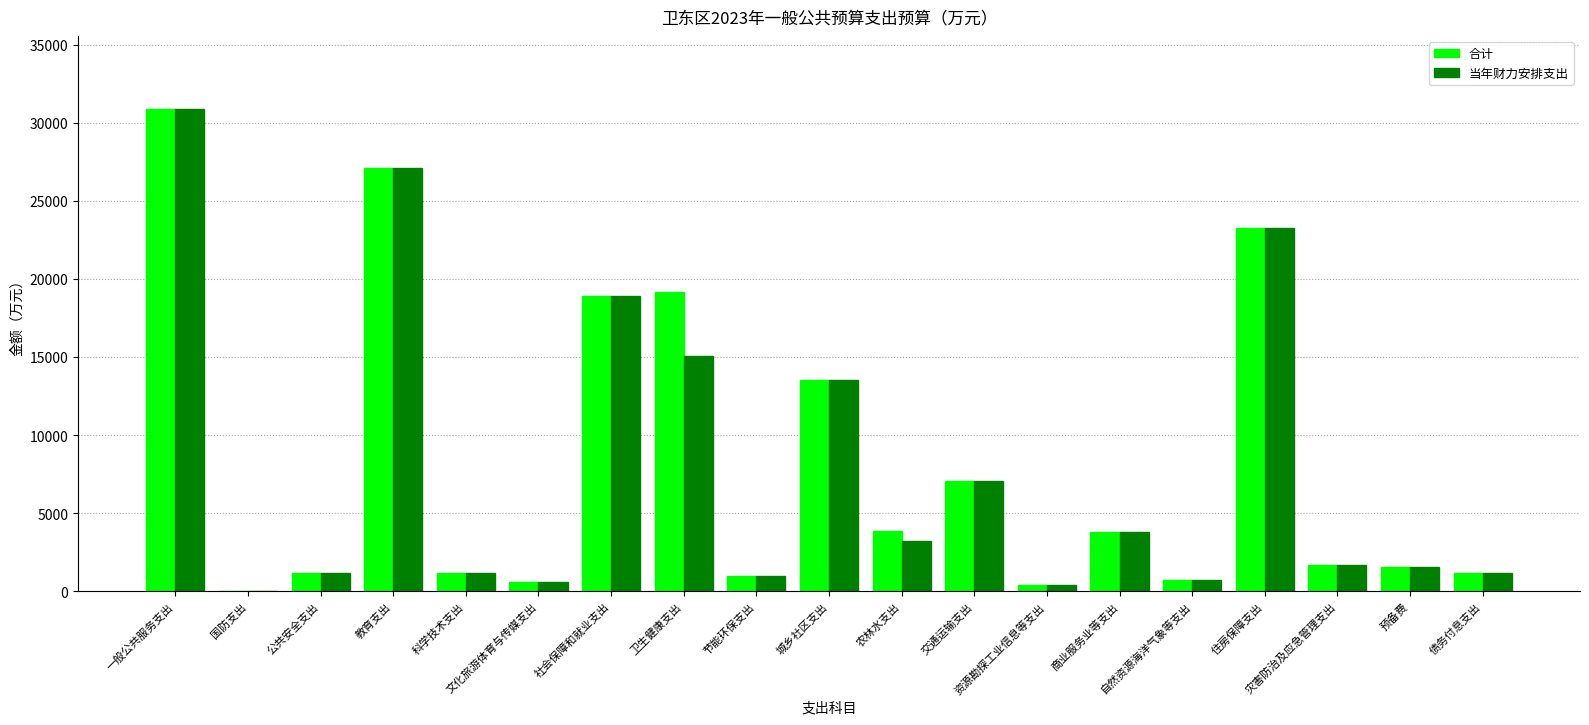

What is the highest value of the 当年财力安排支出 series?

30933